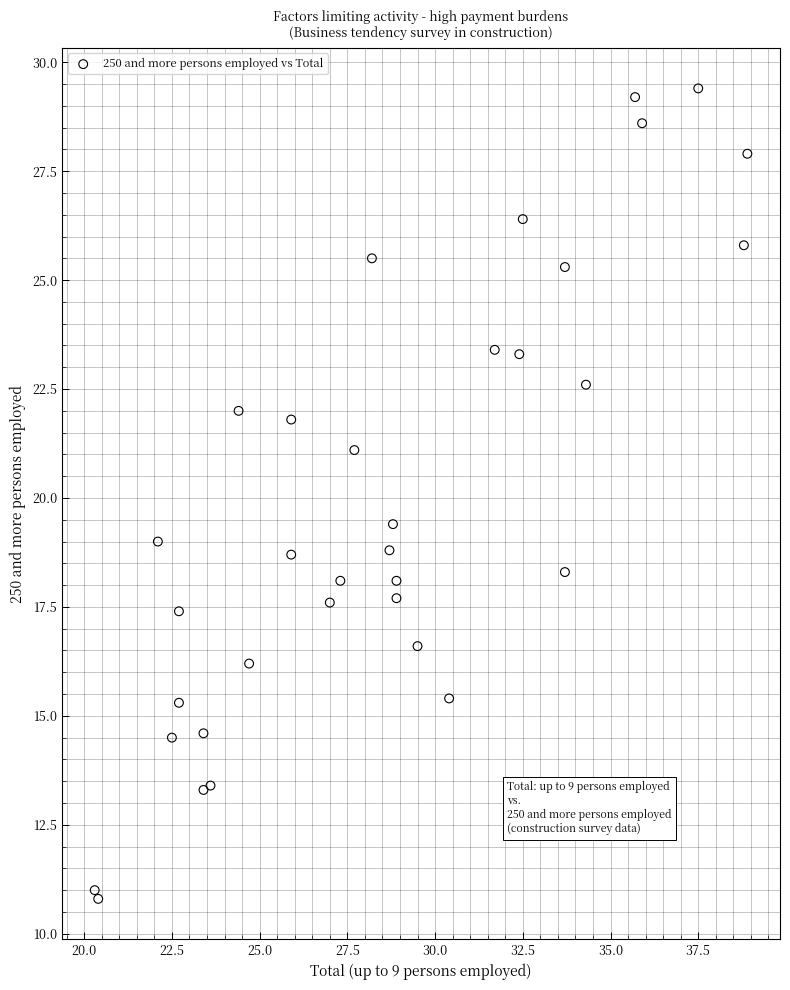

What Y value in the scatter plot is closest to 20?

19.4